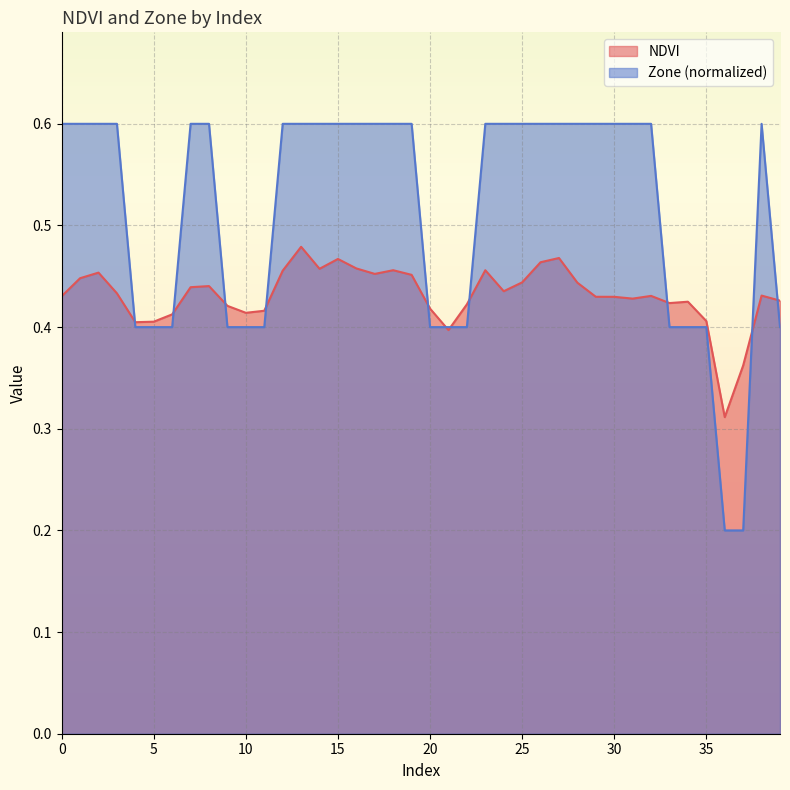

What is the value of the NDVI point at the 39th from the left?

0.4